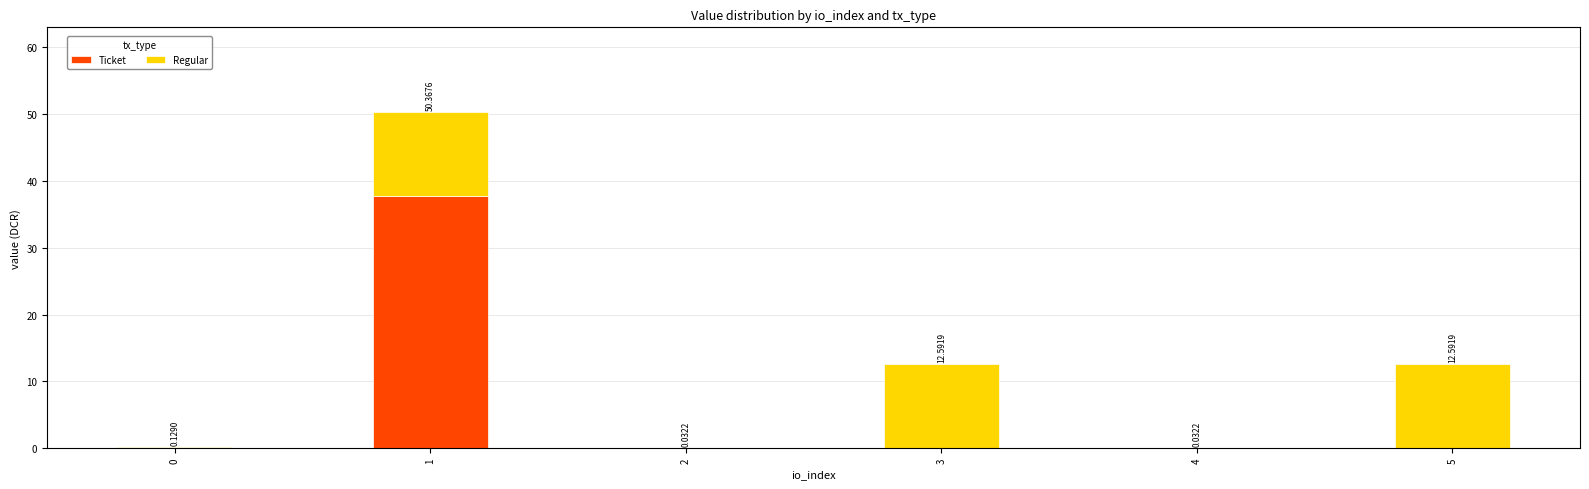

What is the total value across all series at 3?

12.6